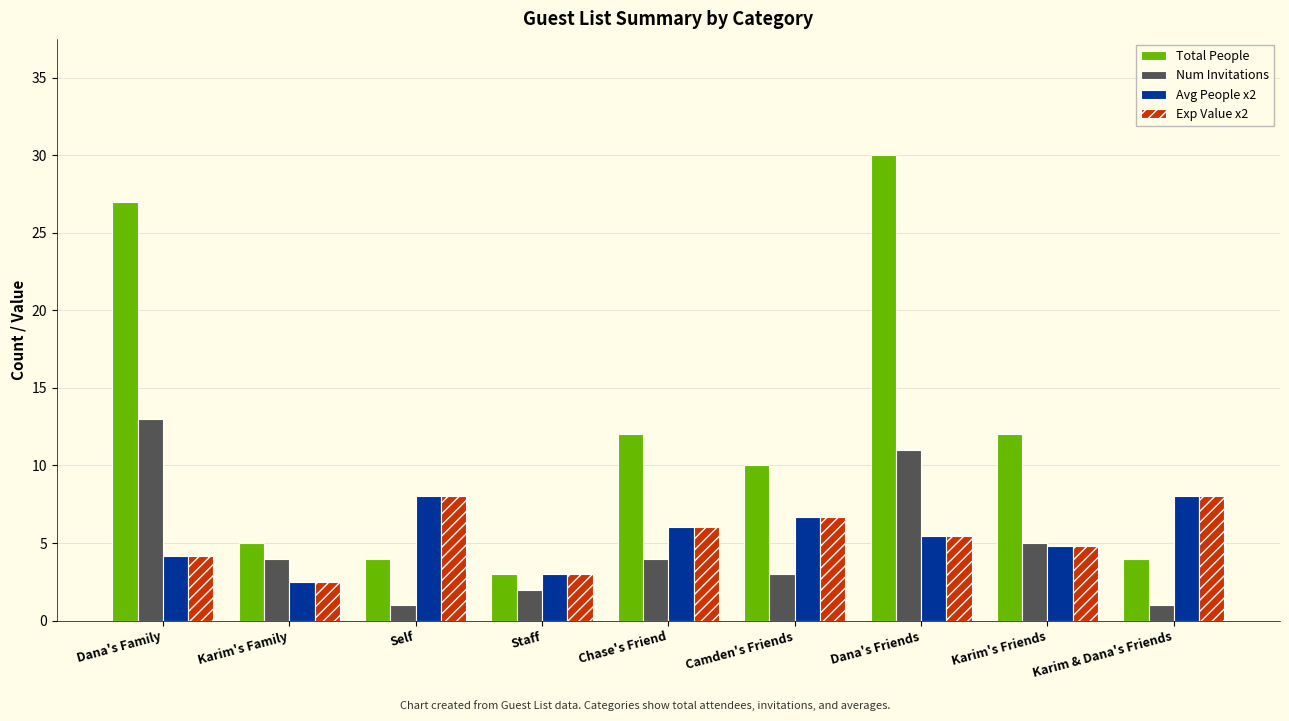

At how many categories does at least one series exceed 28?

1